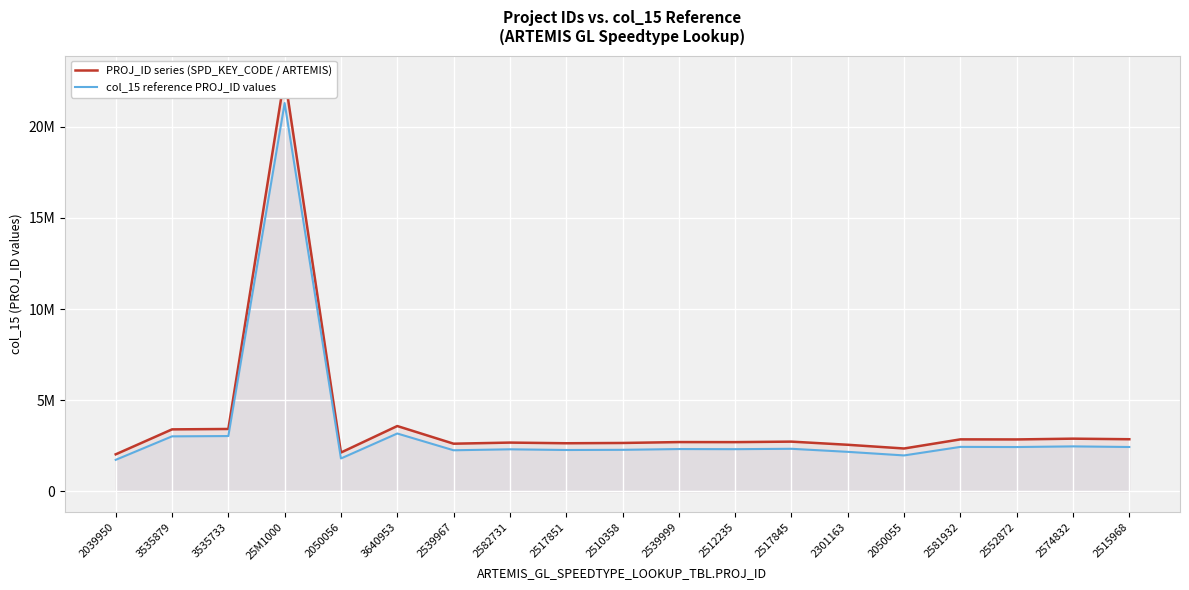

What is the difference between the PROJ_ID series (SPD_KEY_CODE / ARTEMIS) values at 2539967 and 2512235?

86152.3